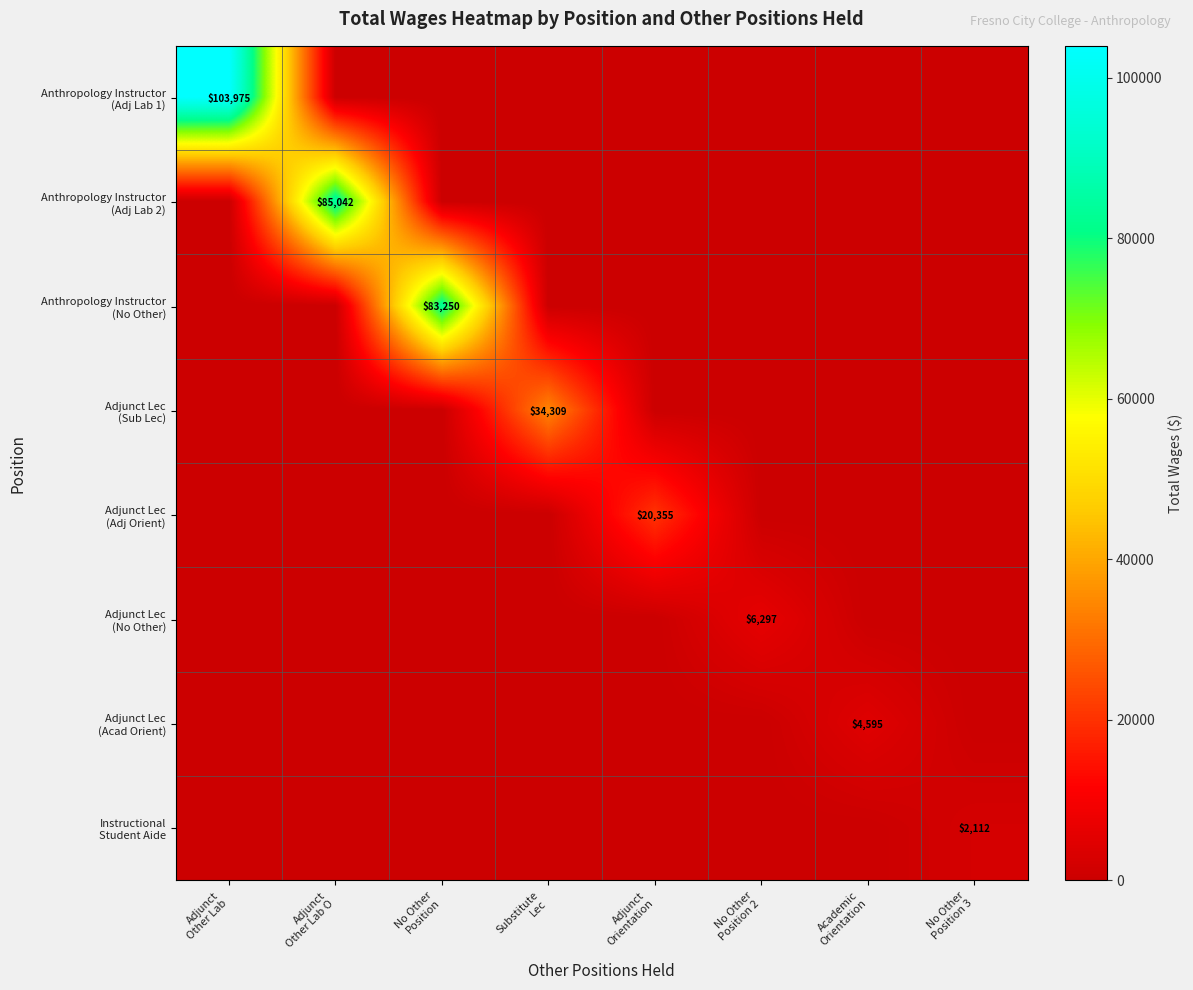

Rank the series by their maximum value, from highest to lowest.

Anthropology Instructor (Adj Lab 1), Anthropology Instructor (Adj Lab 2), Anthropology Instructor (No Other), Adjunct Lec (Sub Lec), Adjunct Lec (Adj Orient), Adjunct Lec (No Other), Adjunct Lec (Acad Orient), Instructional Student Aide